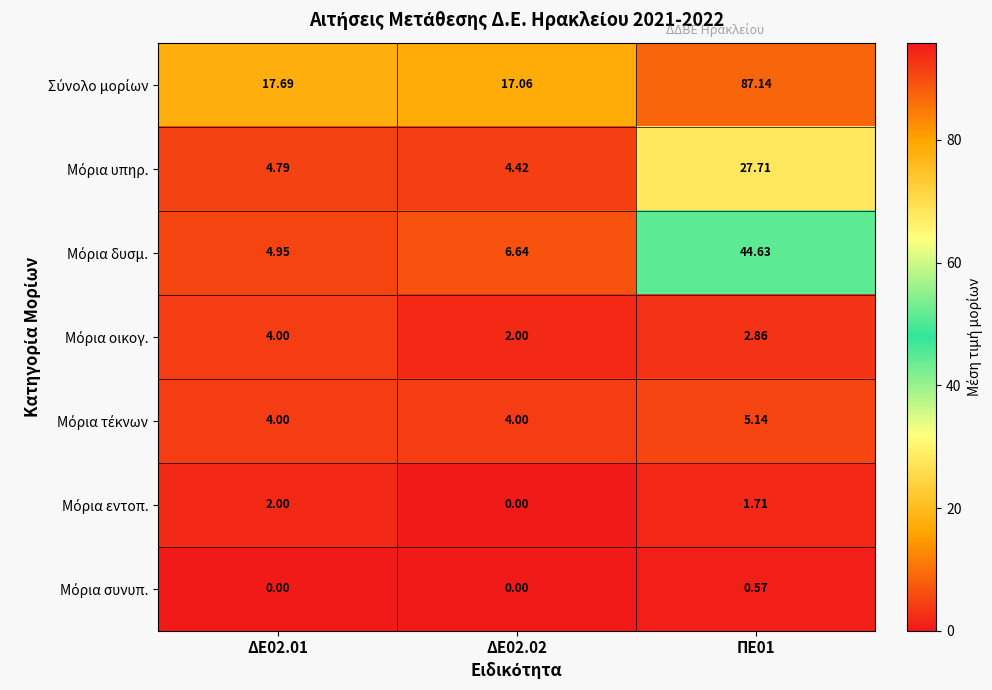

At which category does the chart reach its peak across all series?

ΠΕ01